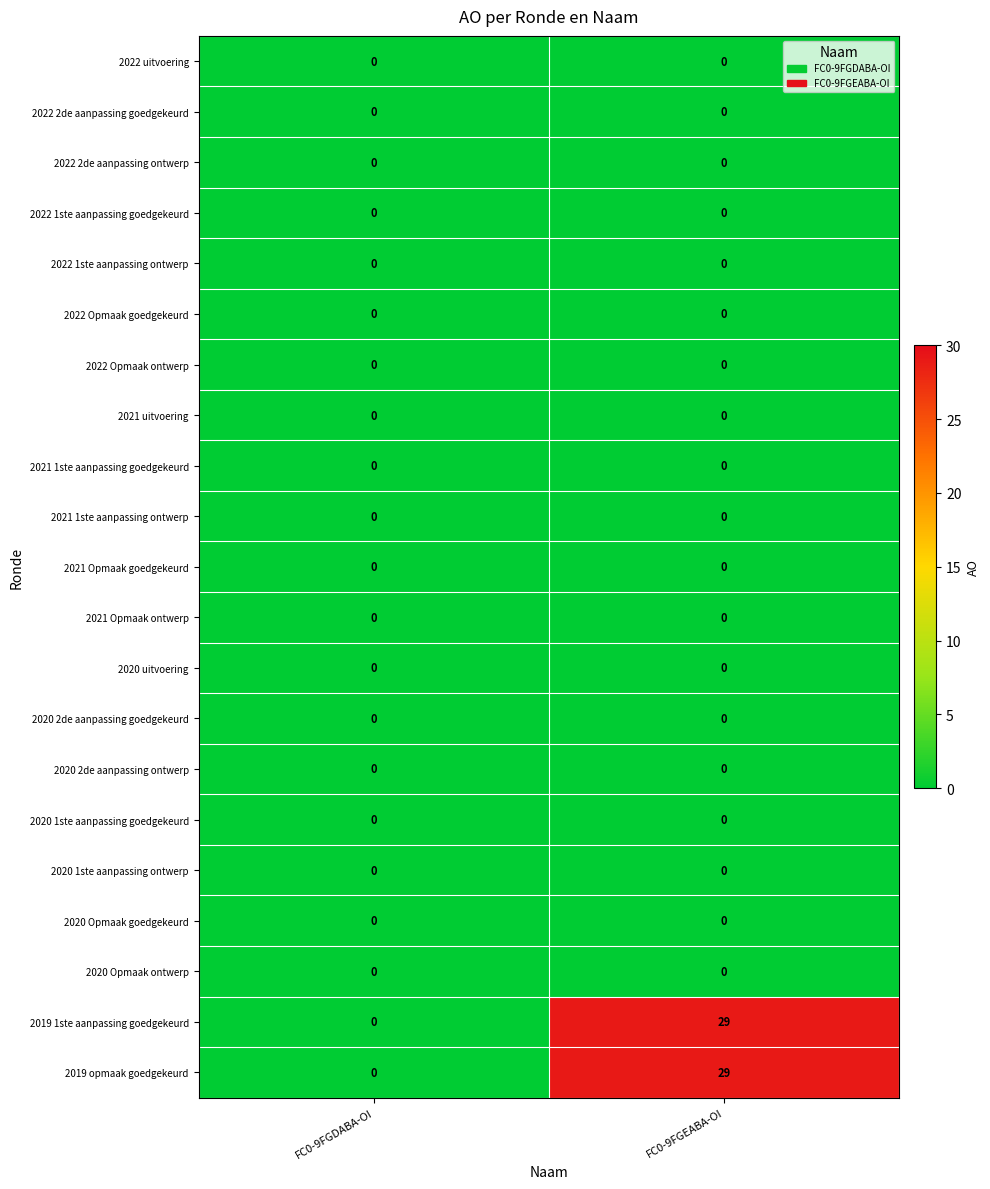

At which category is the sum across all series the highest?

FC0-9FGEABA-OI